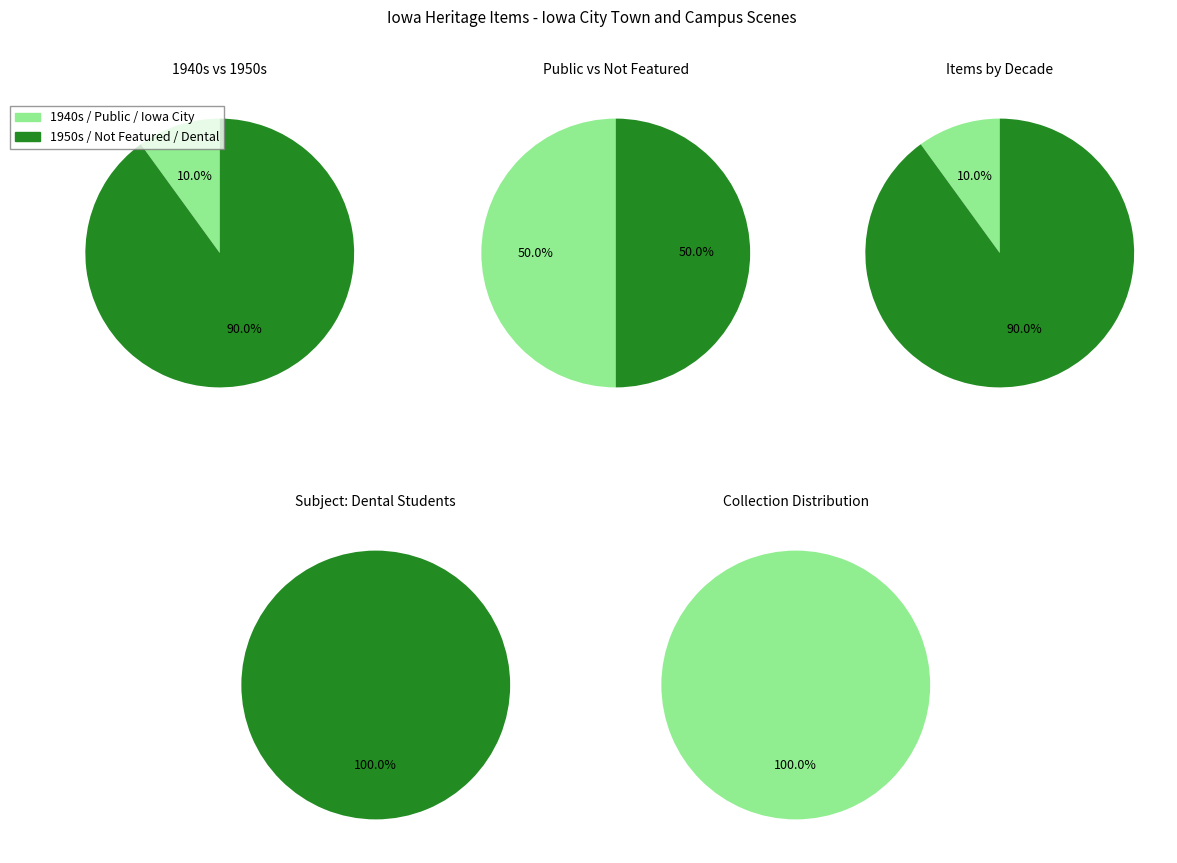

Between 5 and 4, which is larger?

5